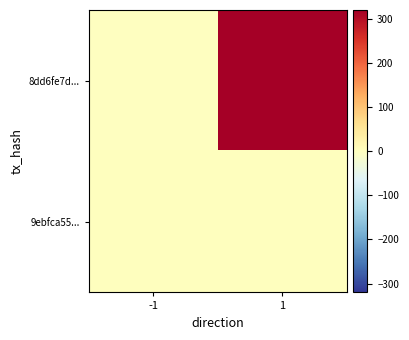

Which label corresponds to the smallest value in the chart?

-1